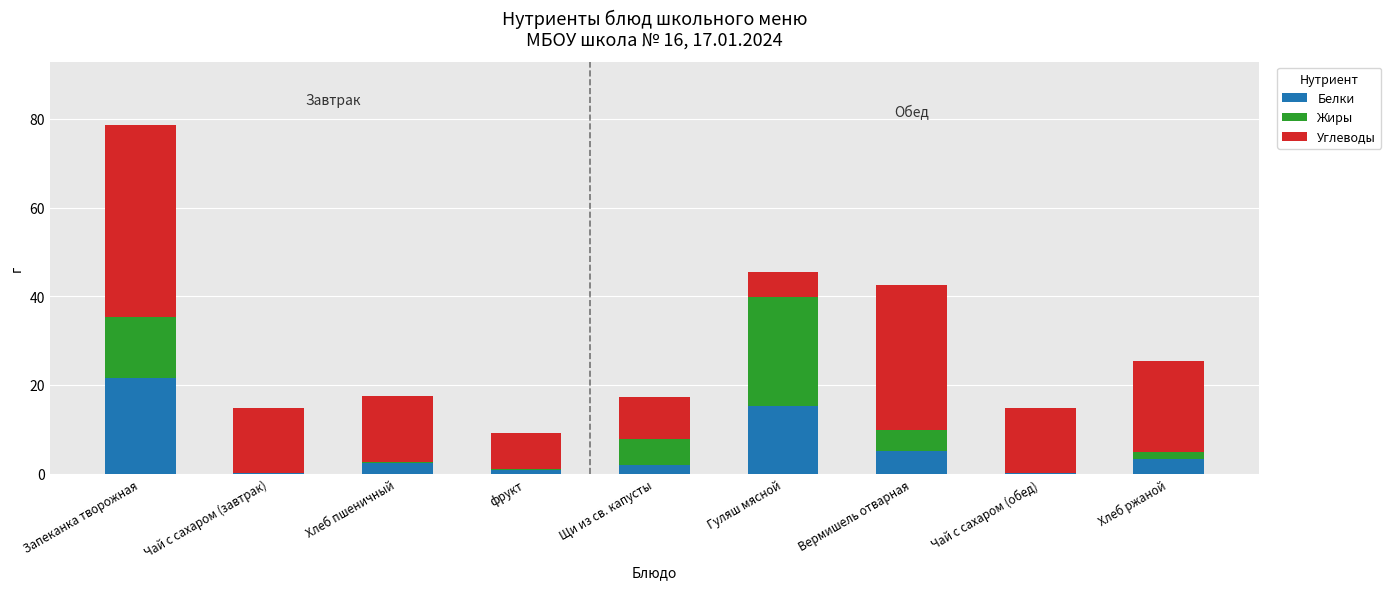

Reading left to right, list the values for the Белки series.

Запеканка творожная=21.6	Чай с сахаром (завтрак)=0.1	Хлеб пшеничный=2.4	фрукт=0.9	Щи из св. капусты=2.0	Гуляш мясной=15.2	Вермишель отварная=5.1	Чай с сахаром (обед)=0.1	Хлеб ржаной=3.2